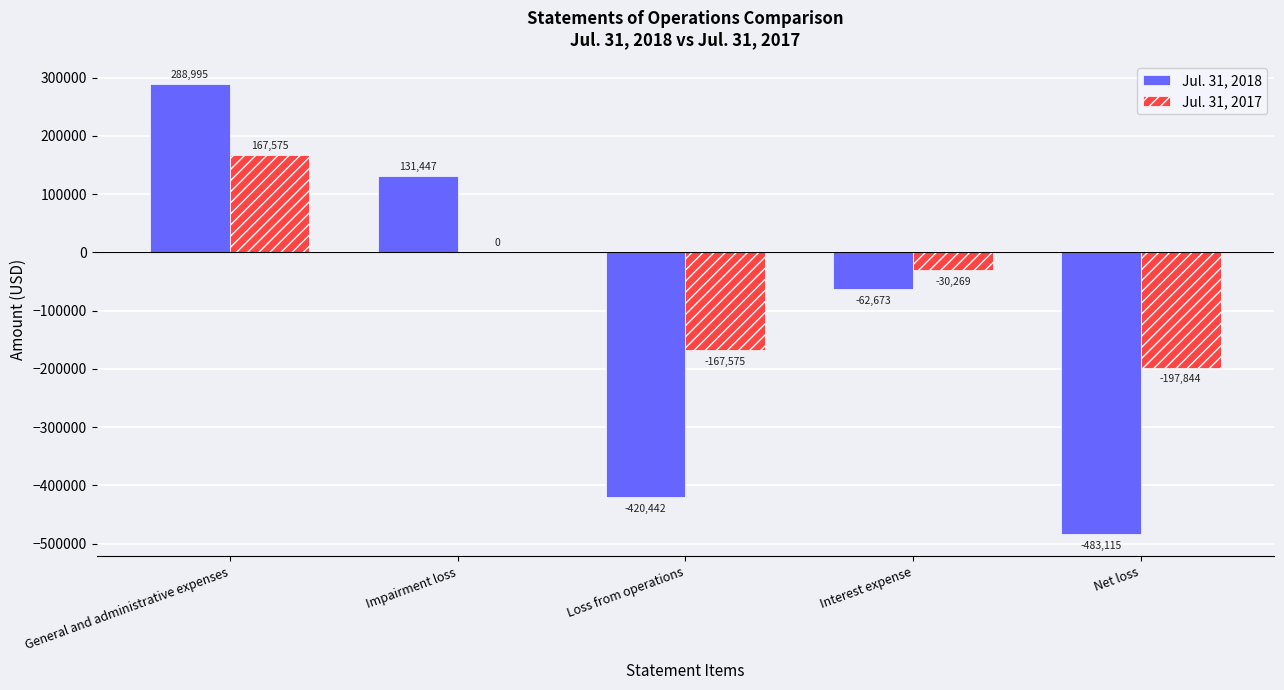

The Jul. 31, 2018 series shows -617677 at Loss from operations. True or false?

False